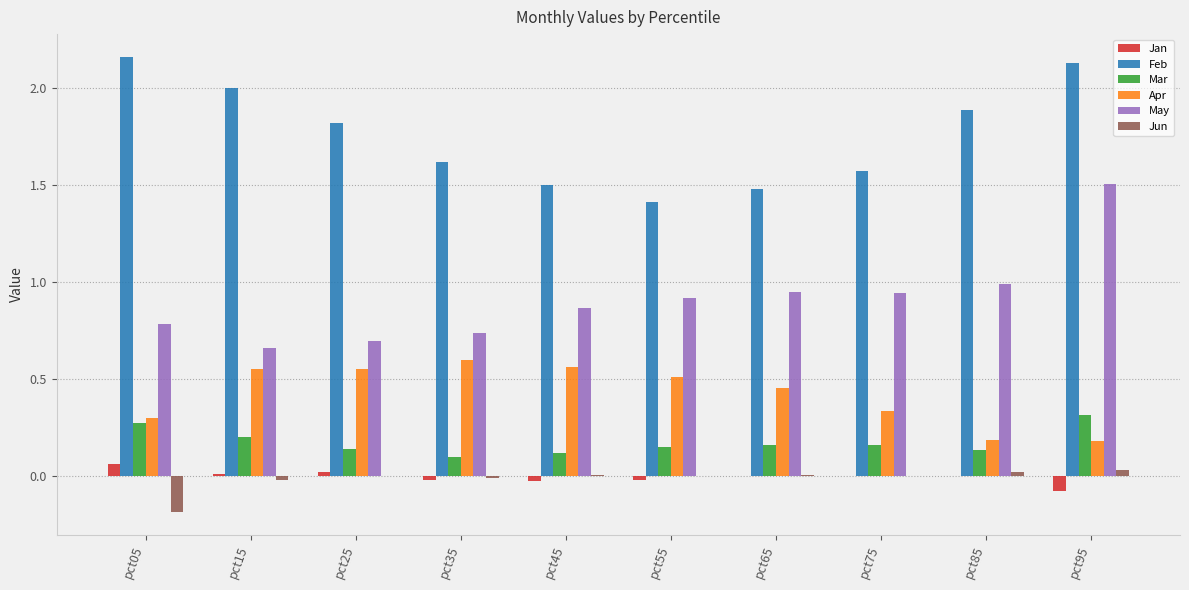

True or false: Feb has a value of 1.5 at pct65.

True